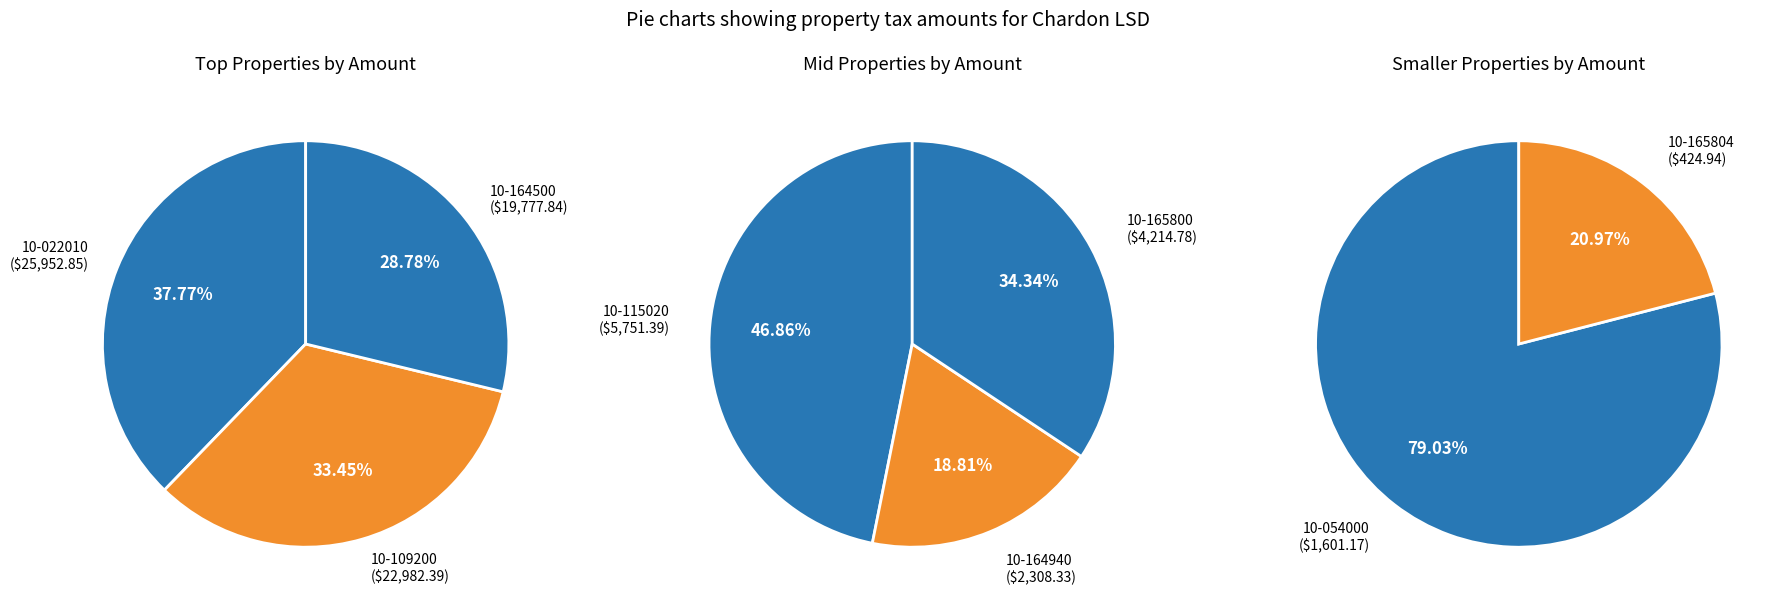

Does 10-164940 account for over 50% of the chart?

No